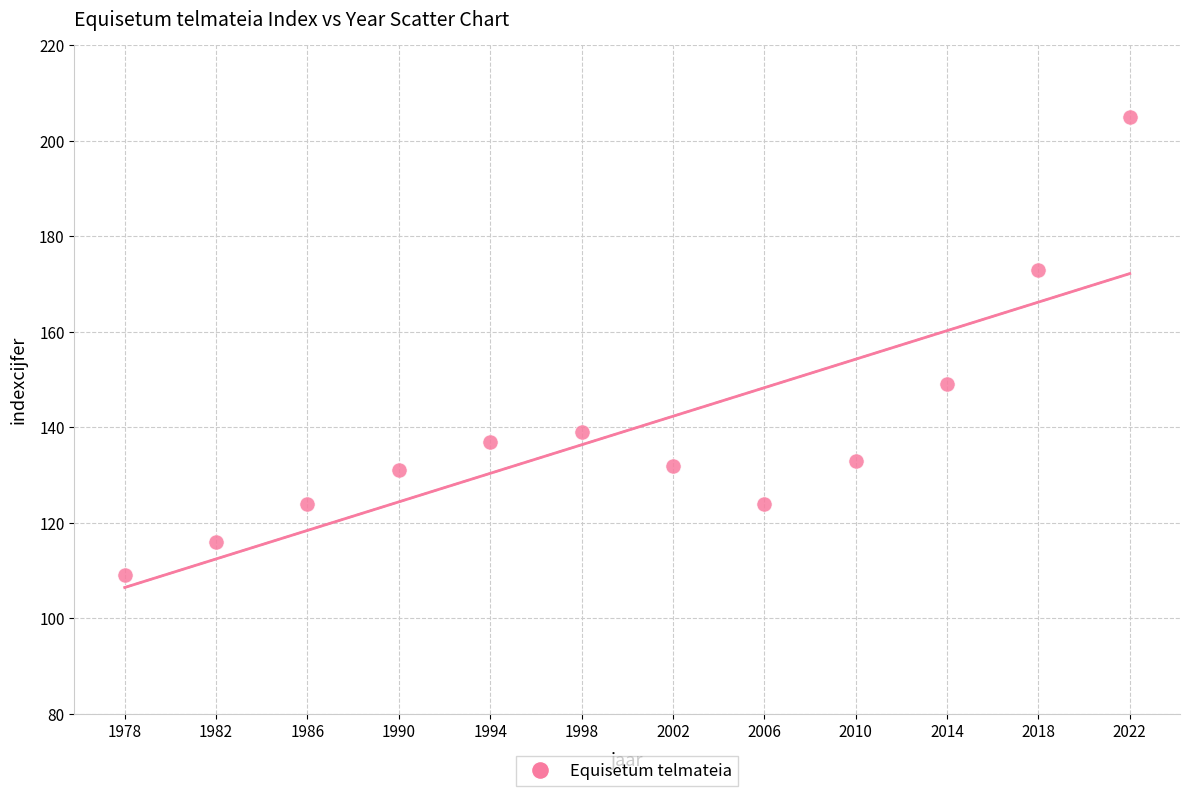

What Y value in the scatter plot is closest to 157?

149